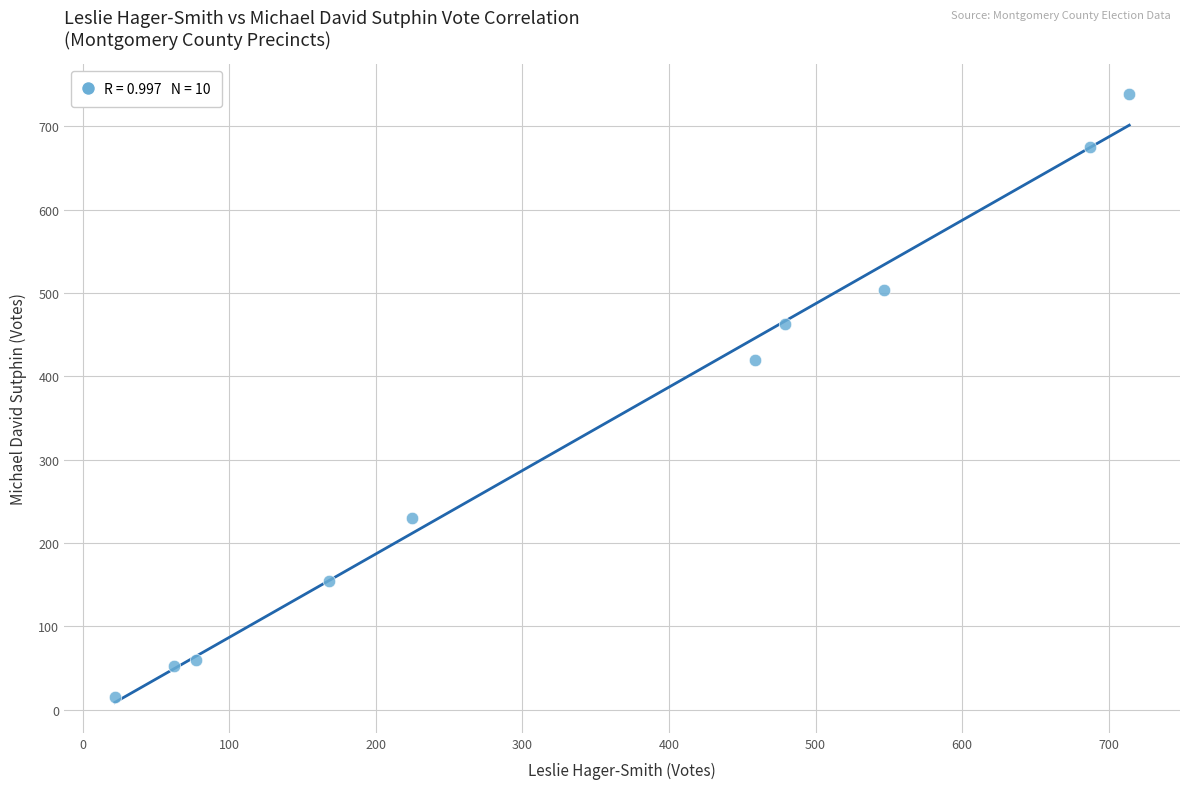

What Y value in the scatter plot is closest to 376?

419